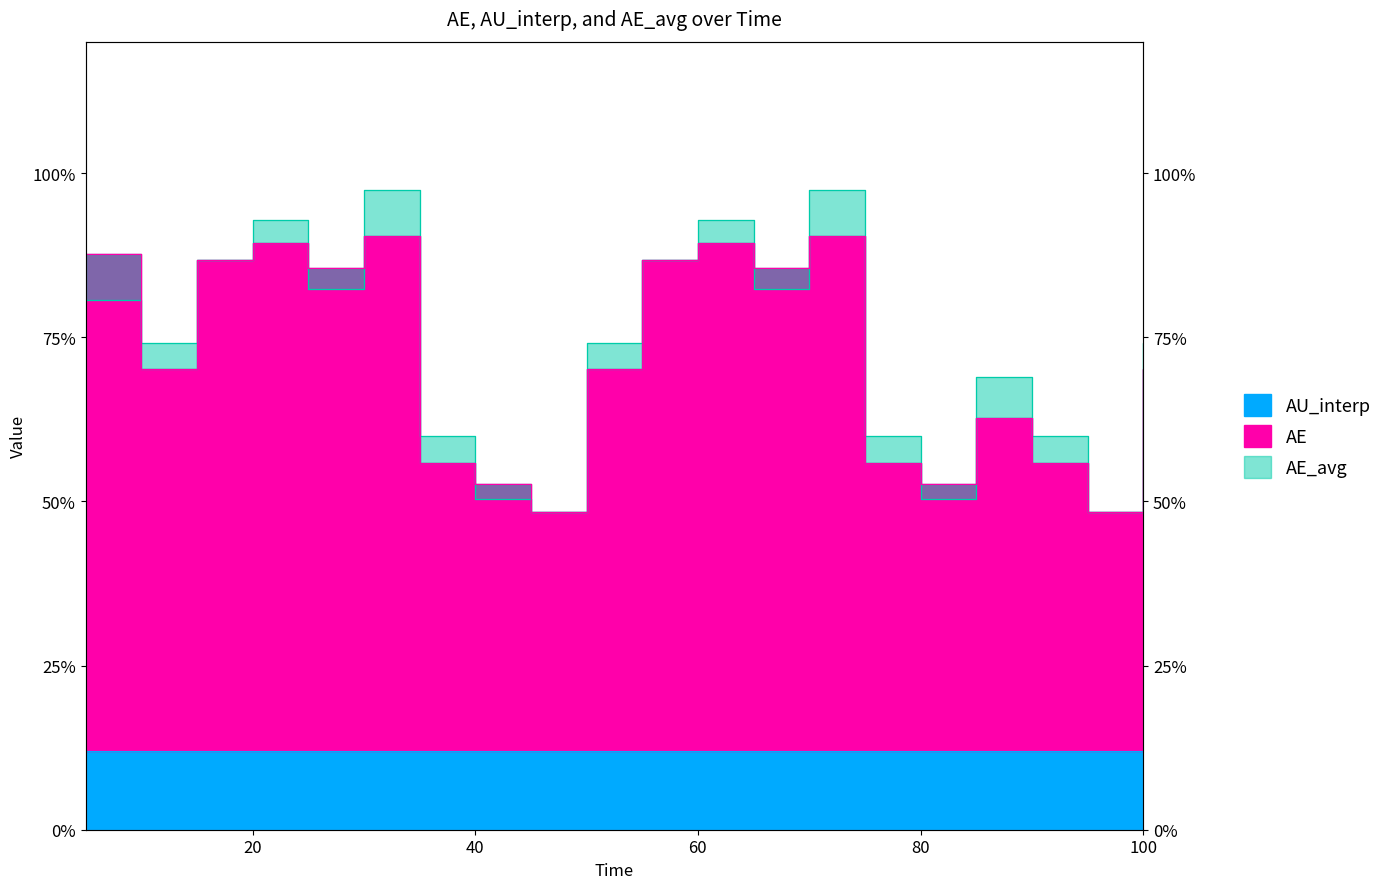

Which has a higher value, 95 or 70?

70